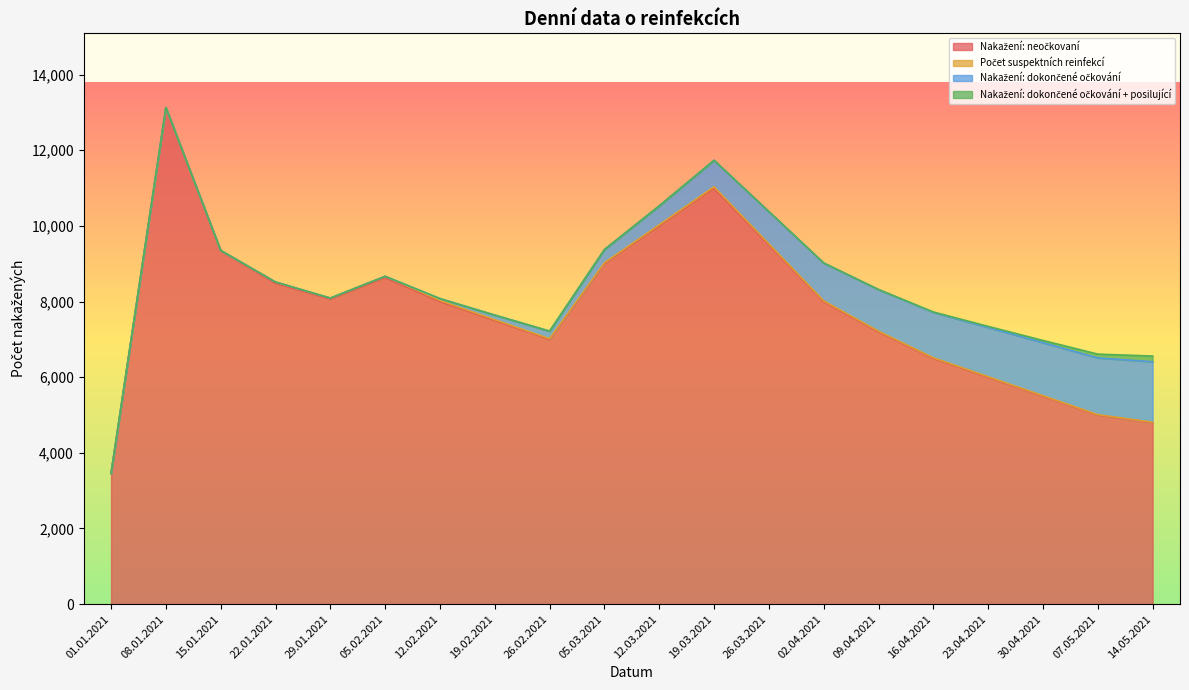

True or false: Nakažení: dokončené očkování + posilující and Nakažení: neočkovaní cross at least once.

False